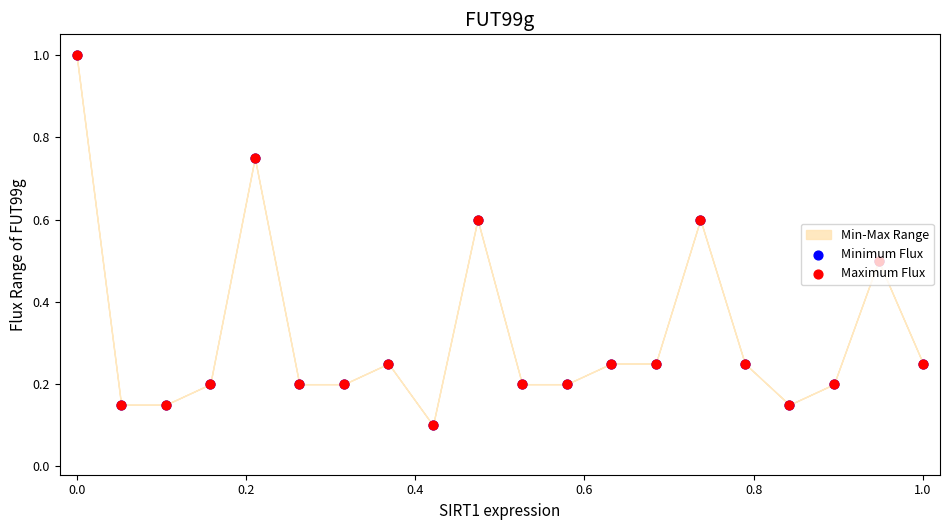

Which series has the largest Y range (max minus min)?

Minimum Flux